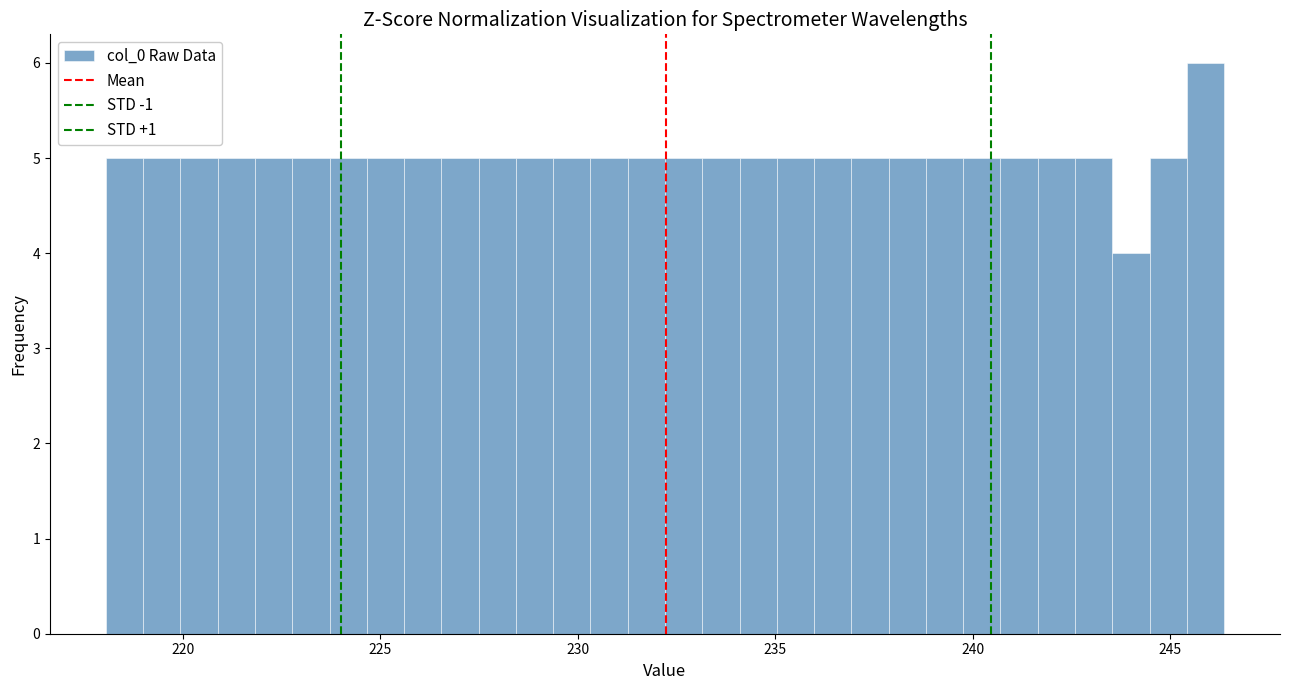

Read against the x-axis, roughly where is the centre of the tallest bar?

246.0